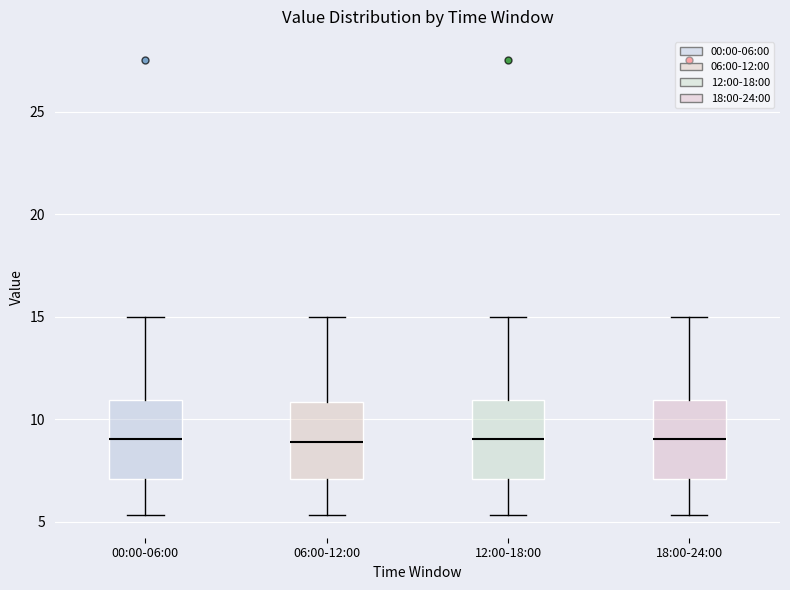

Where does the upper whisker of the box for 06:00-12:00 end on the y-axis? The values are not printed on the chart, so give them approximately, as read against the axis.

15.0